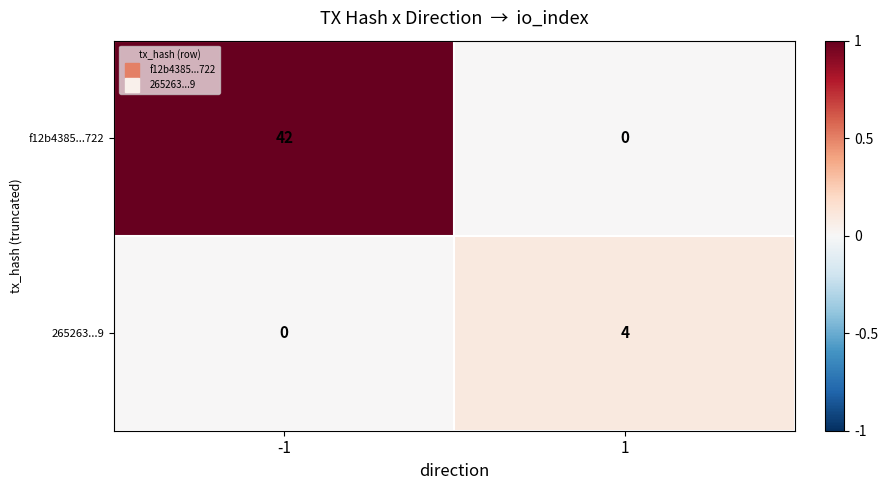

At which category does the chart reach its peak across all series?

-1